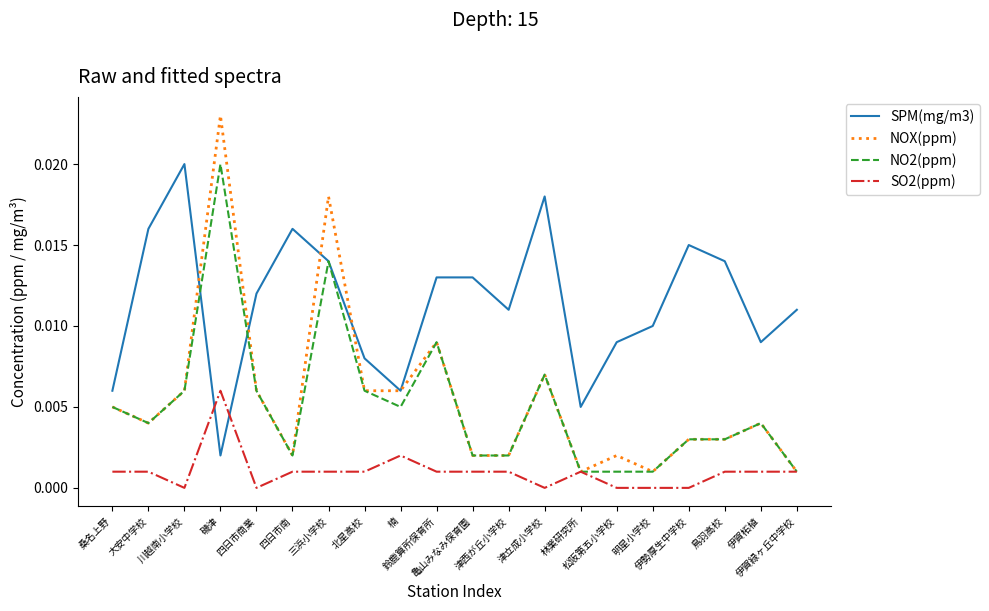

What is the sum of all NO2(ppm) values?

0.1